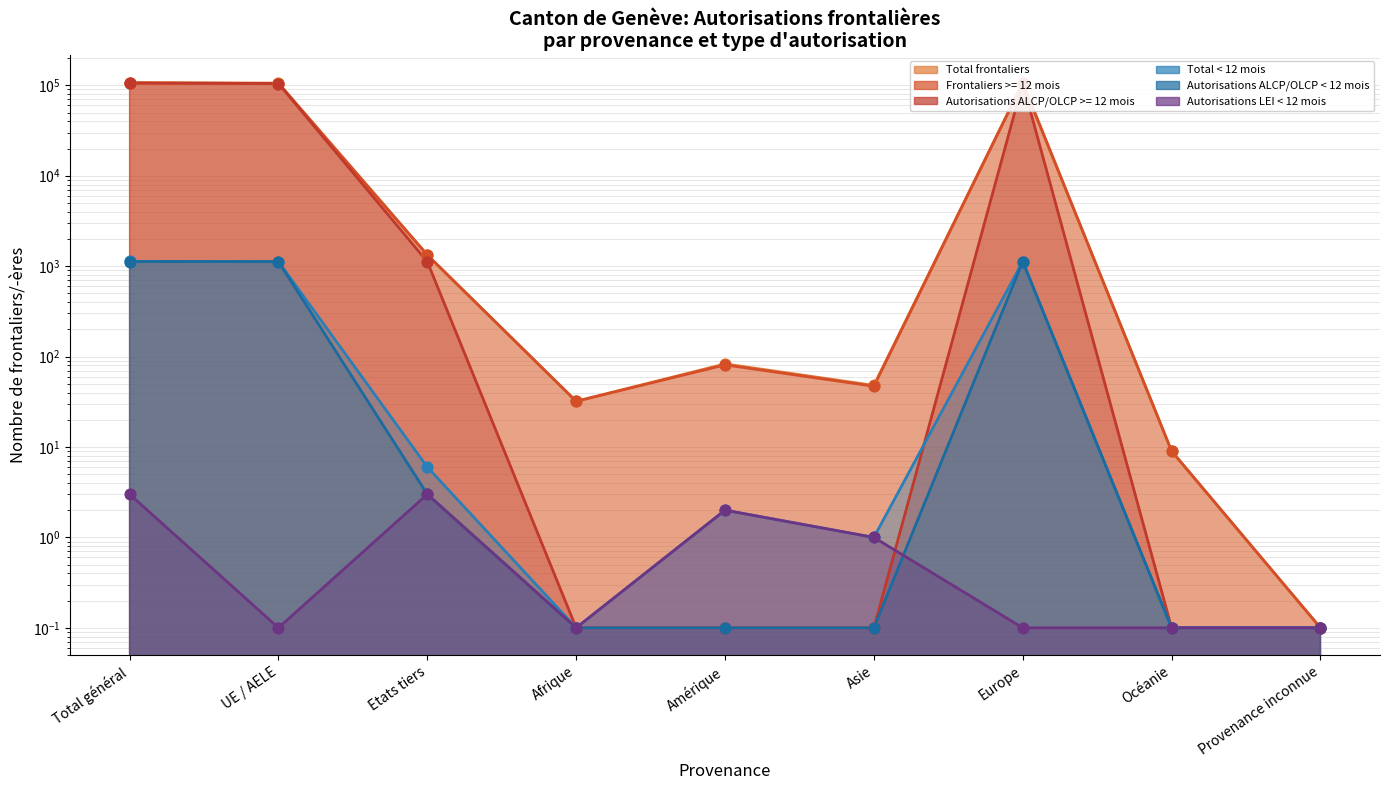

What is the total value across all series at Provenance inconnue?

0.6